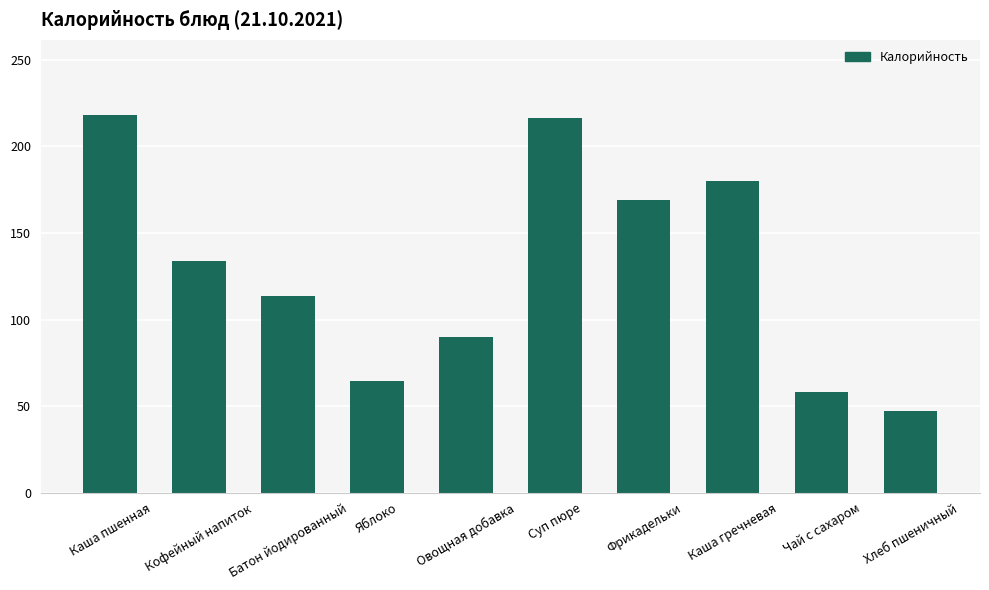

Reading right to left, list all the values displayed in this chart.

Хлеб пшеничный=47.0	Чай с сахаром=58.0	Каша гречневая=180.0	Фрикадельки=169.0	Суп пюре=216.4	Овощная добавка=90.0	Яблоко=64.5	Батон йодированный=113.4	Кофейный напиток=134.0	Каша пшенная=218.0